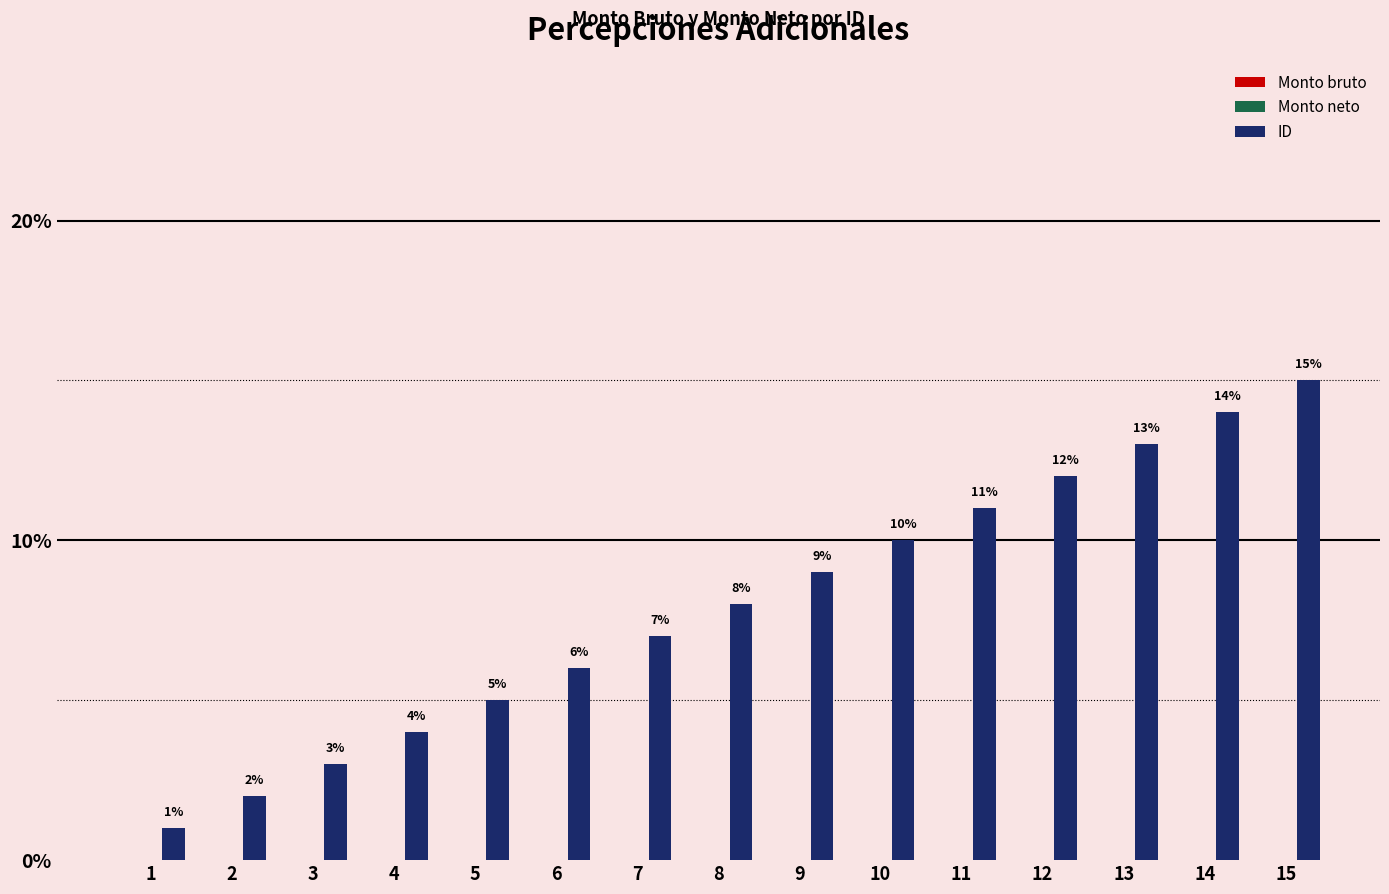

What is the difference between the second highest and minimum values?

13